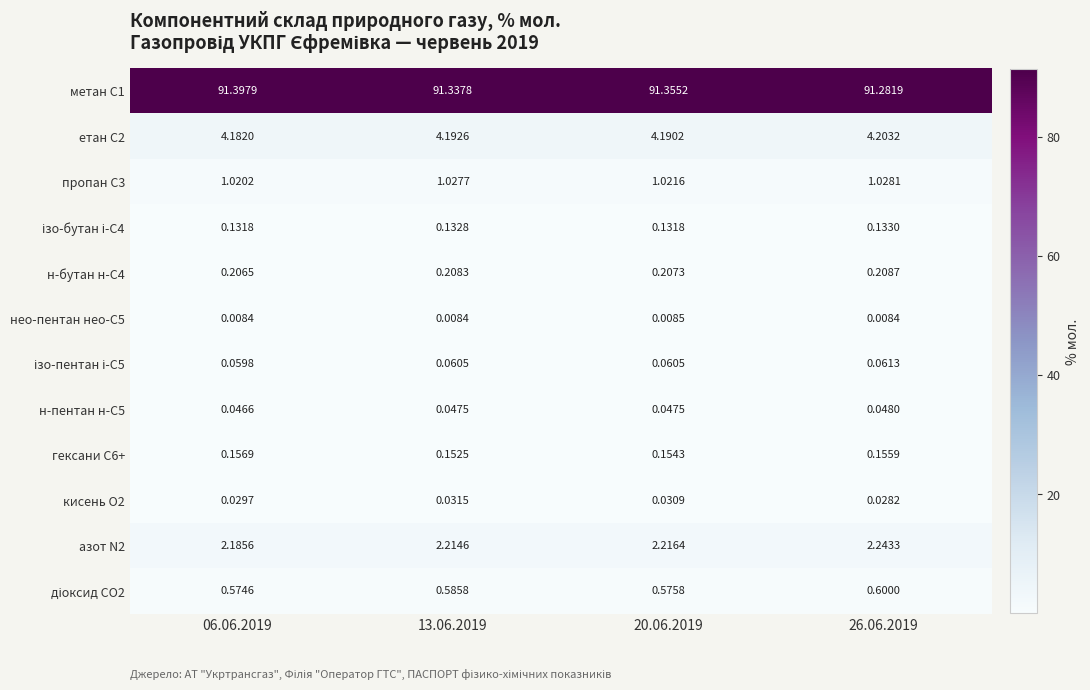

How many categories are shown in the chart?

4